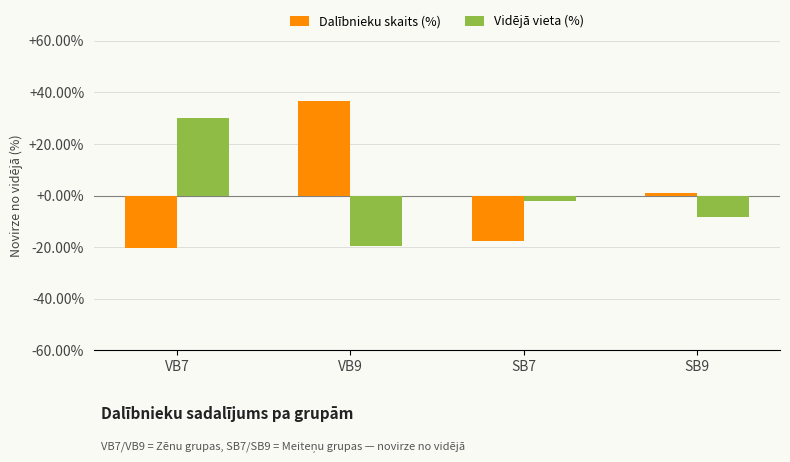

Rank the series by their maximum value, from lowest to highest.

Vidējā vieta (%), Dalībnieku skaits (%)